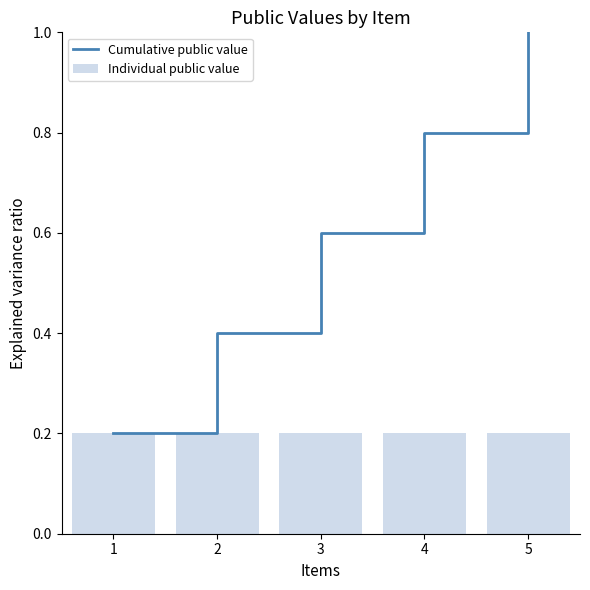

The Individual public value series shows 0.3 at 3. True or false?

False